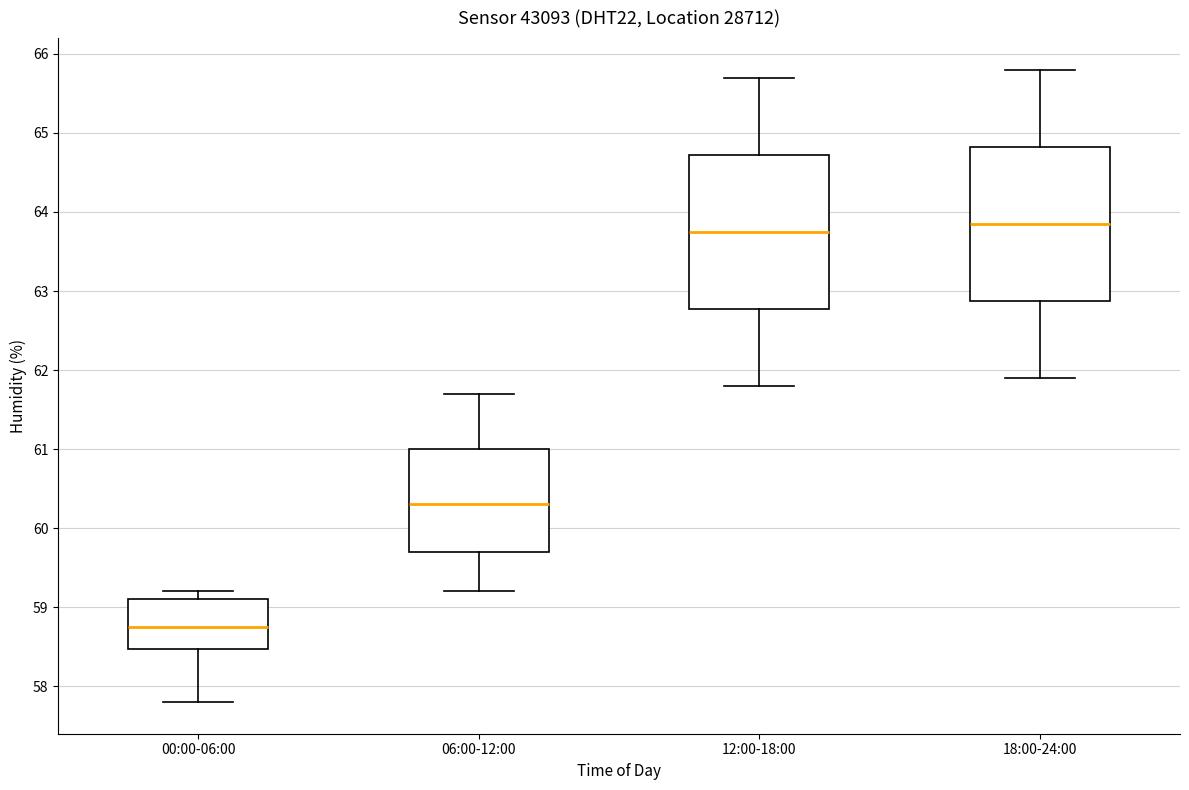

Reading left to right, transcribe this box plot: for each box, give where its median line is, the range the box spans, and where its two whiskers end, as read against the y-axis. The values are not printed on the chart, so give them approximately, as read against the axis.

00:00-06:00: median 58.8, box 58.5 to 59.1, whiskers 57.8 to 59.2
06:00-12:00: median 60.3, box 59.7 to 61.0, whiskers 59.2 to 61.7
12:00-18:00: median 63.8, box 62.8 to 64.7, whiskers 61.8 to 65.7
18:00-24:00: median 63.9, box 62.9 to 64.8, whiskers 61.9 to 65.8